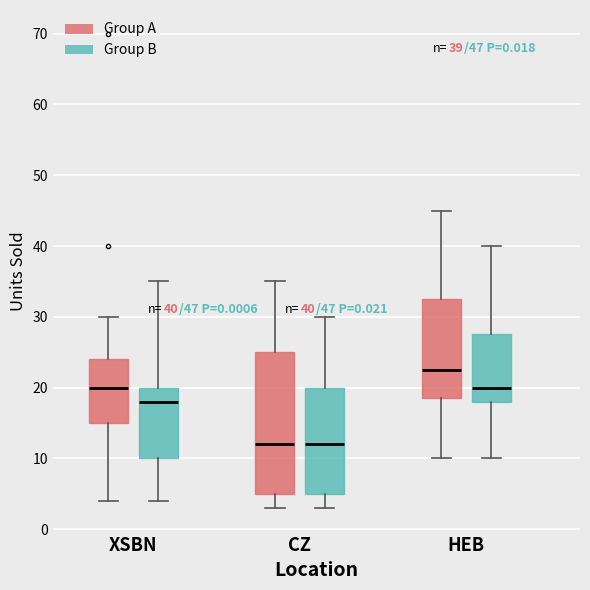

Which box is the tallest, from its lower edge to its upper edge?

CZ (Group A)